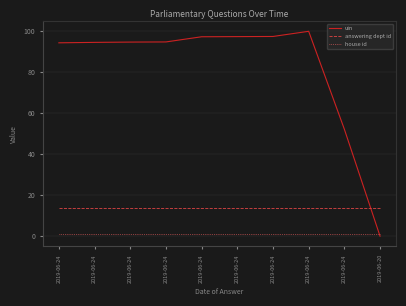

What are all the series names shown in the legend?

uin, answering dept id, house id